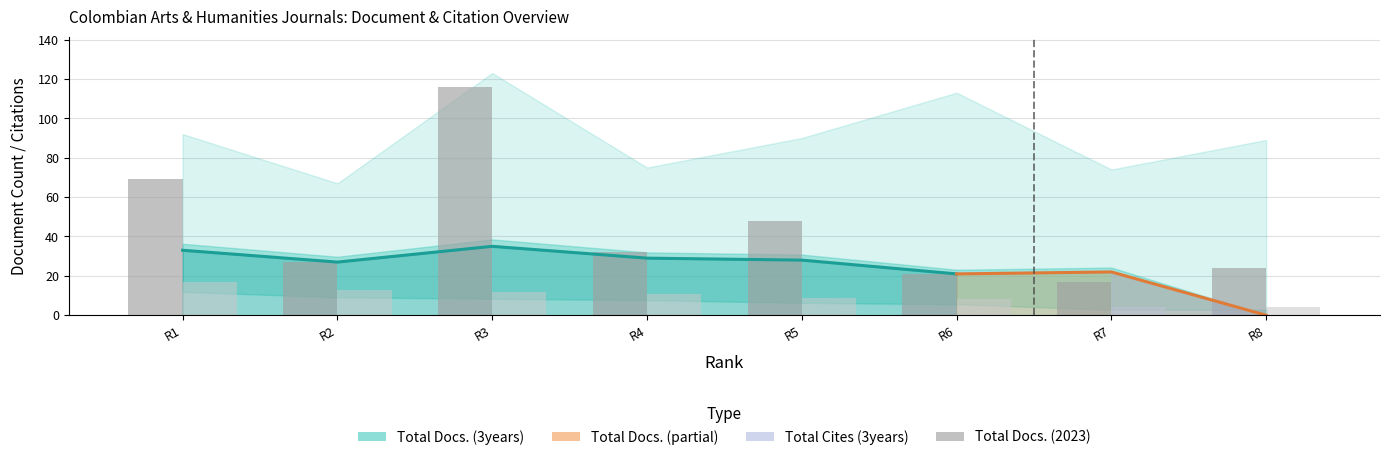

Does the chart contain stacked bars?

No